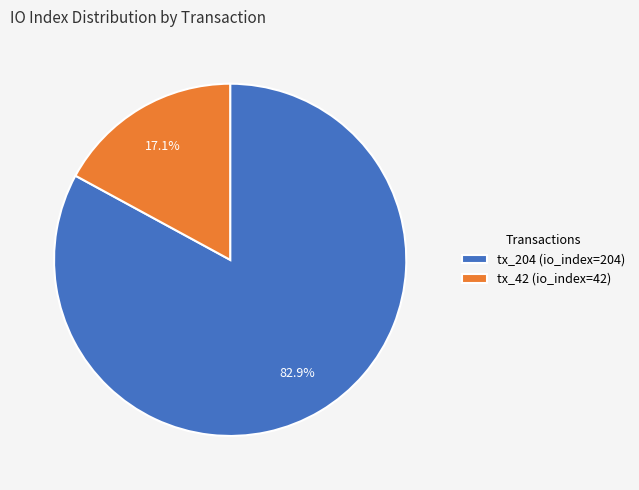

What is the majority slice?

tx_204